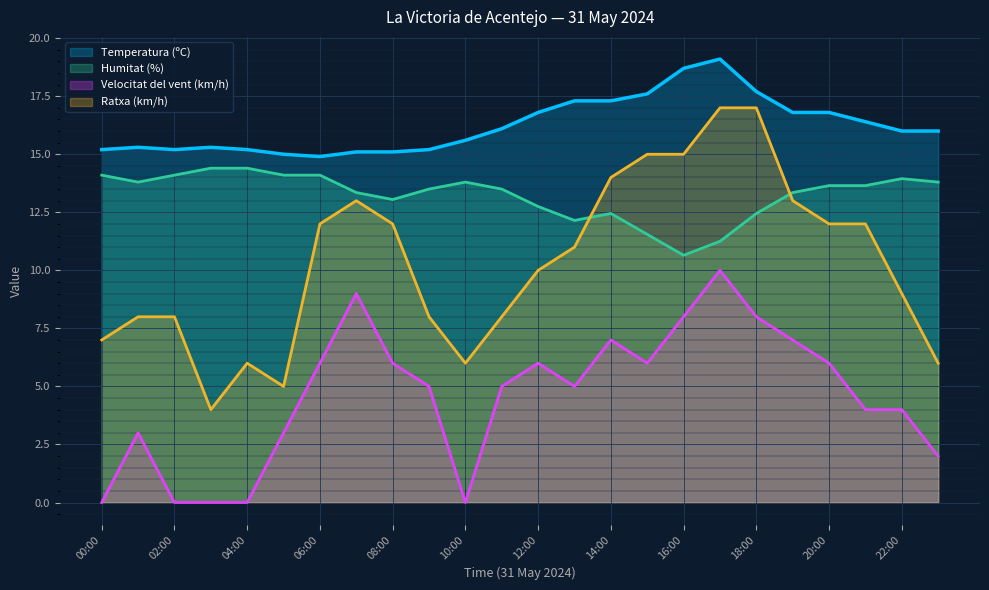

At which category is the sum across all series the highest?

17:00